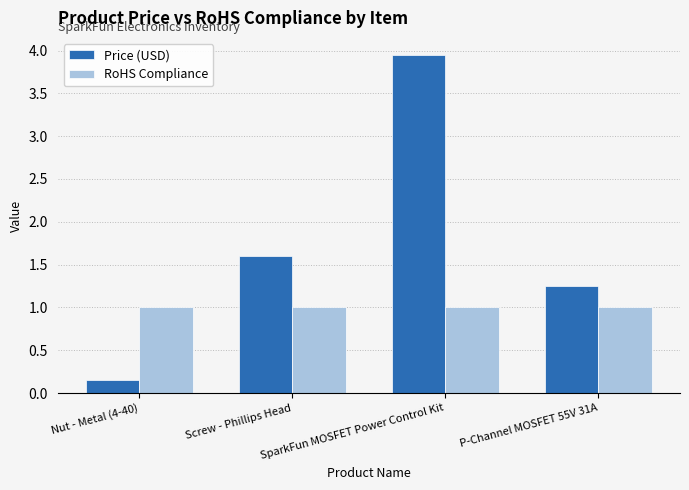

What is the difference between the maximum and minimum values in the Price (USD) series?

3.8